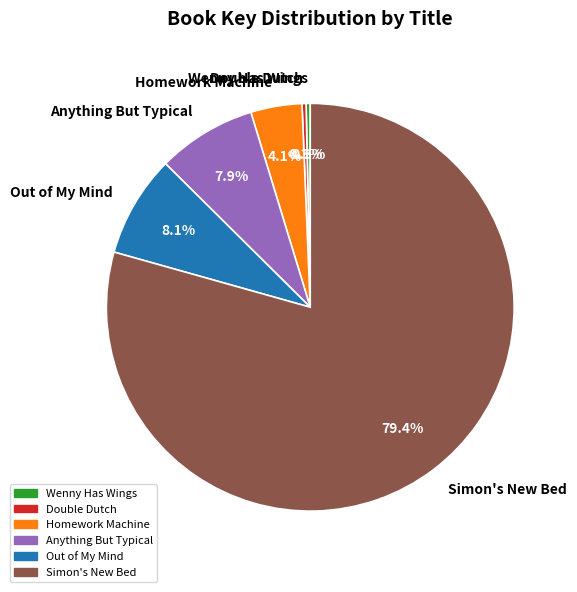

True or false: Simon's New Bed accounts for 79% of the total.

True